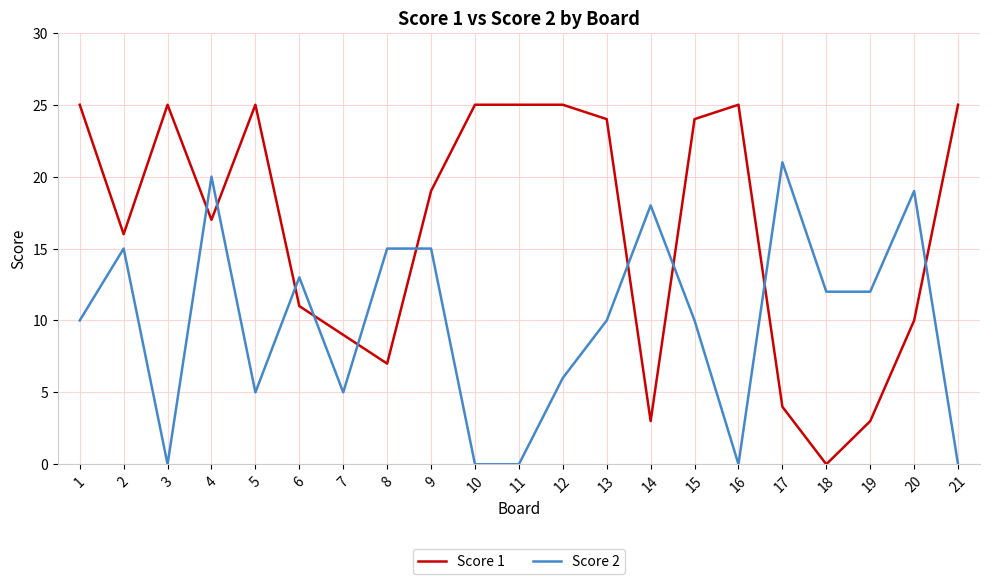

Which category has the highest value in the Score 2 series?

17